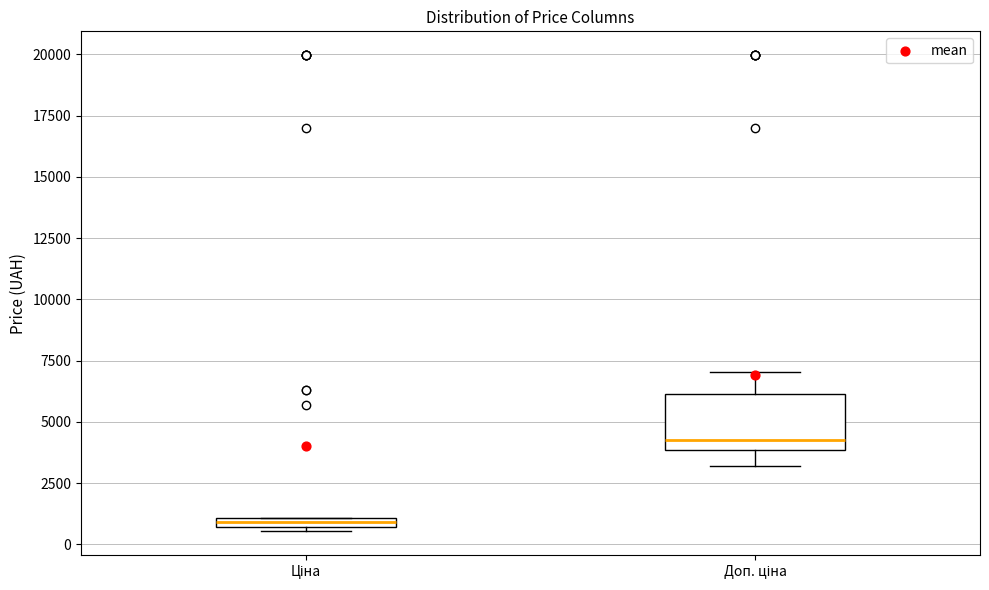

Which box is the tallest, from its lower edge to its upper edge?

Доп. ціна